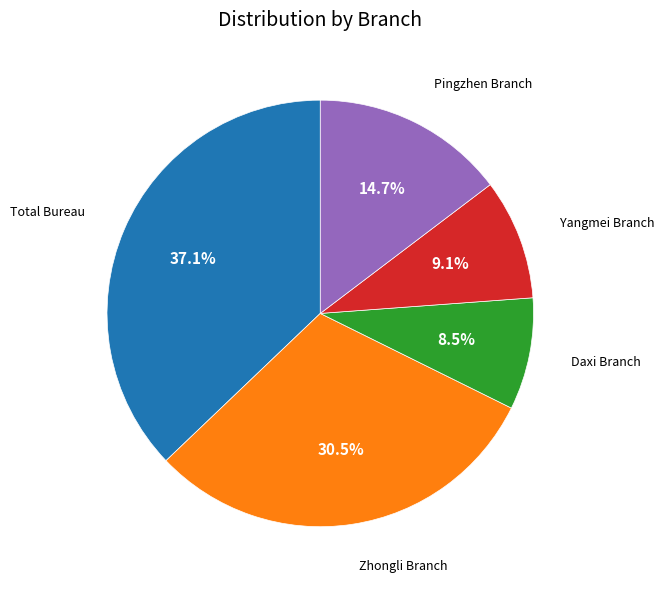

Does Daxi Branch account for over 50% of the chart?

No